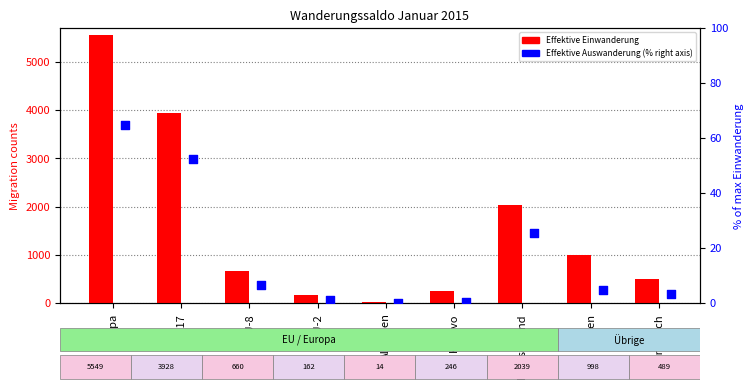

Which series contains the lowest Y value?

Effektive Auswanderung (% of max Einwanderung)